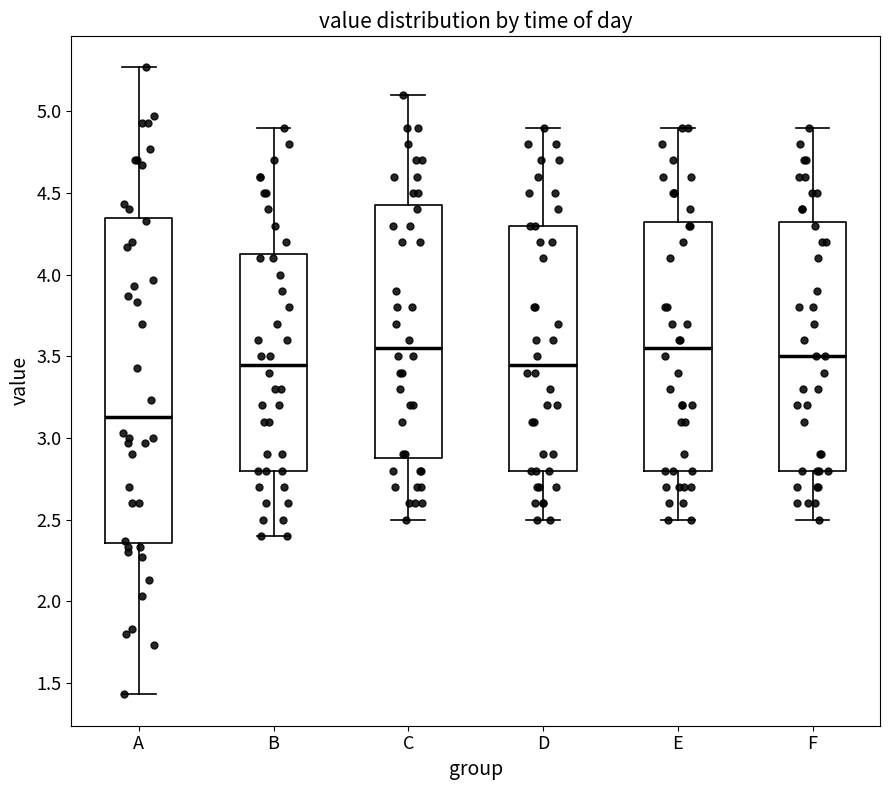

Comparing the boxes themselves (not the whiskers), which one is the tallest?

A